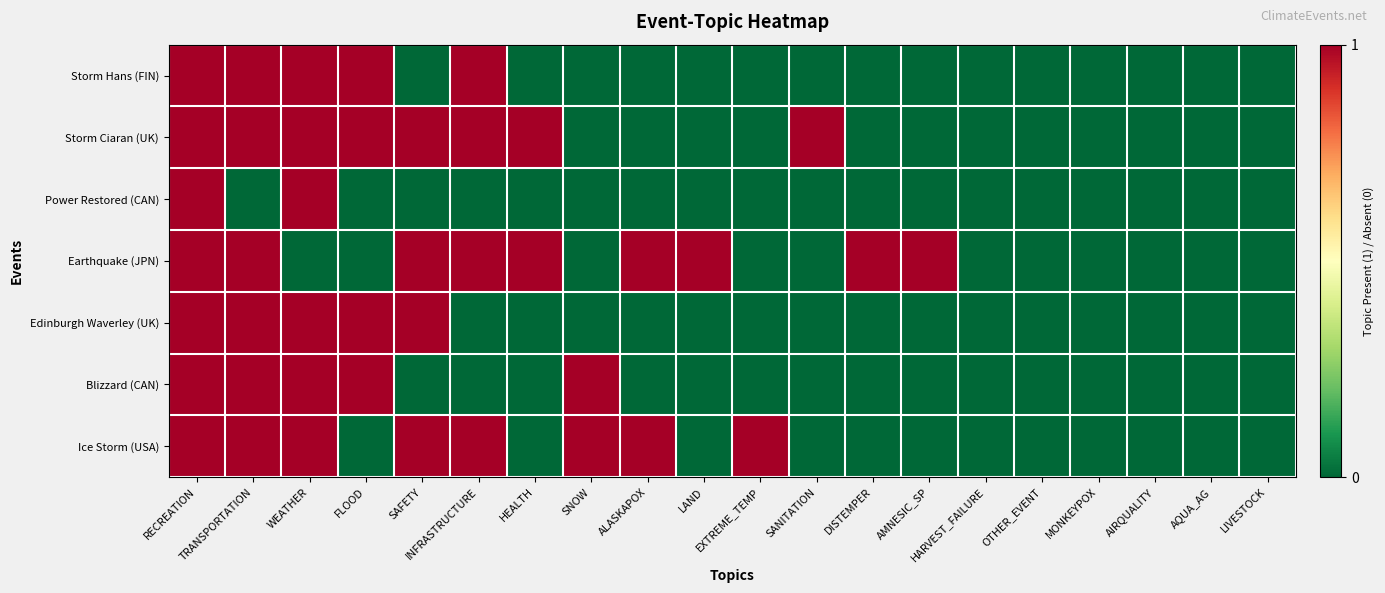

At AQUA_AG, list the series in order from largest to smallest.

Storm Hans (FIN), Storm Ciaran (UK), Power Restored (CAN), Earthquake (JPN), Edinburgh Waverley (UK), Blizzard (CAN), Ice Storm (USA)